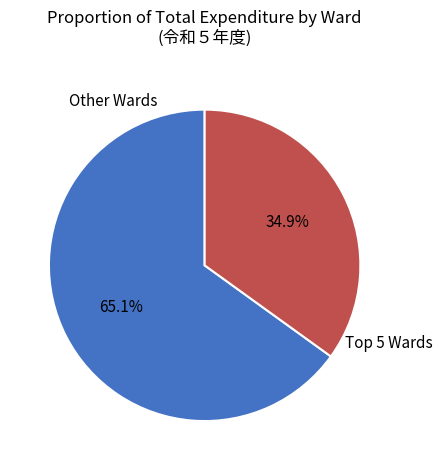

Rank the categories by value from lowest to highest.

Top 5 Wards, Other Wards